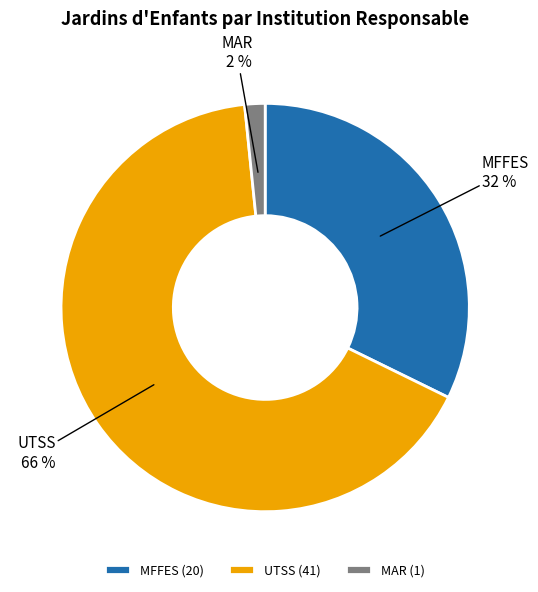

Which has a higher value, MAR or MFFES?

MFFES